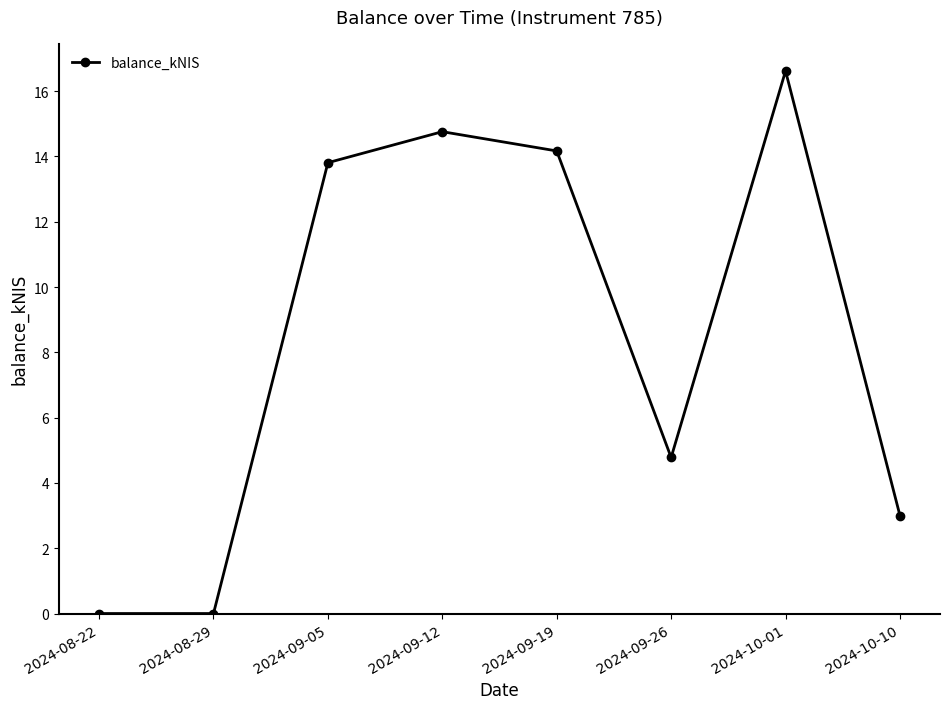

Is it true that the value at 2024-09-26 is 2.4?

False